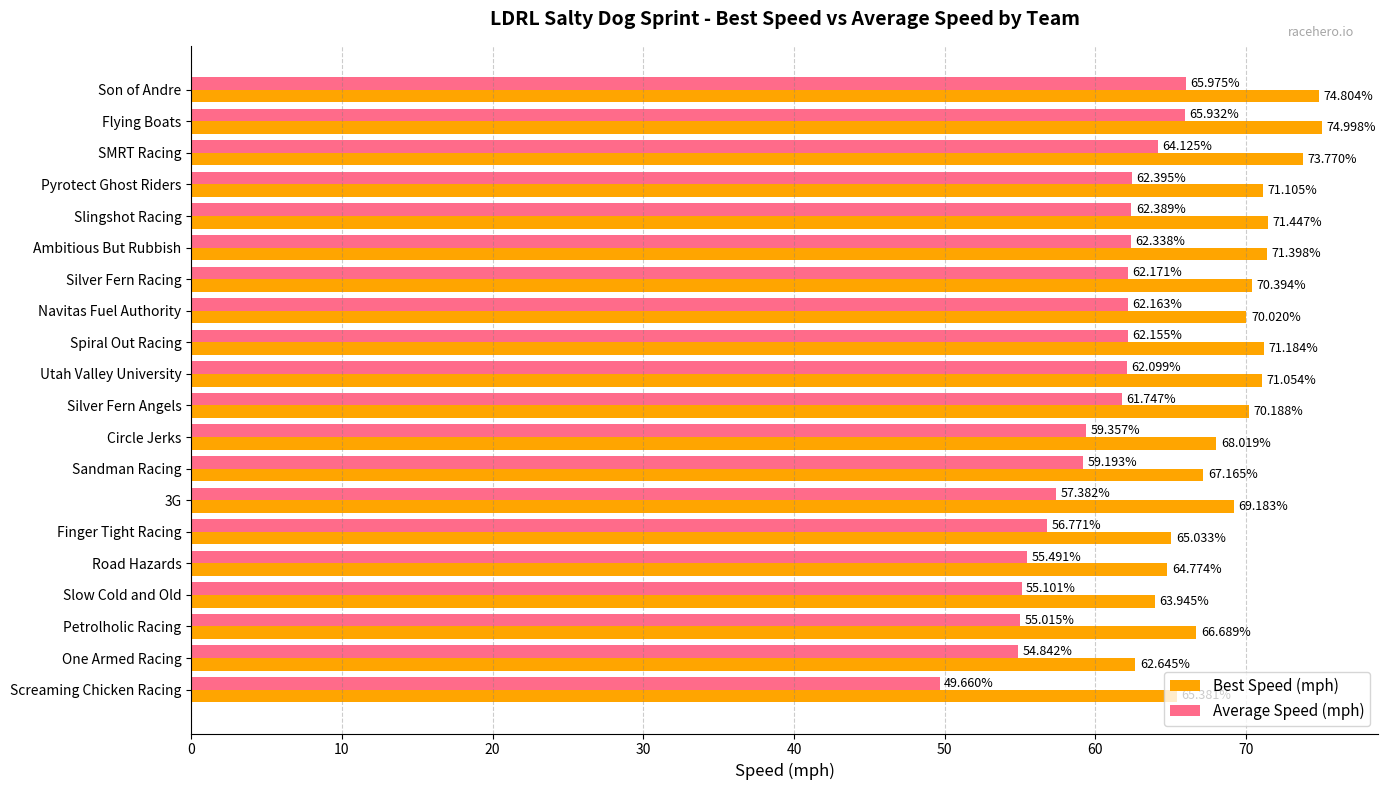

What are all the series names shown in the legend?

Best Speed (mph), Average Speed (mph)